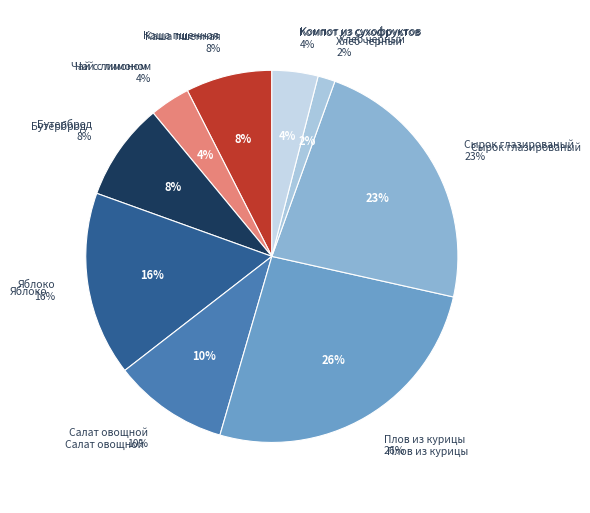

Does Яблоко represent more than half of the total?

No